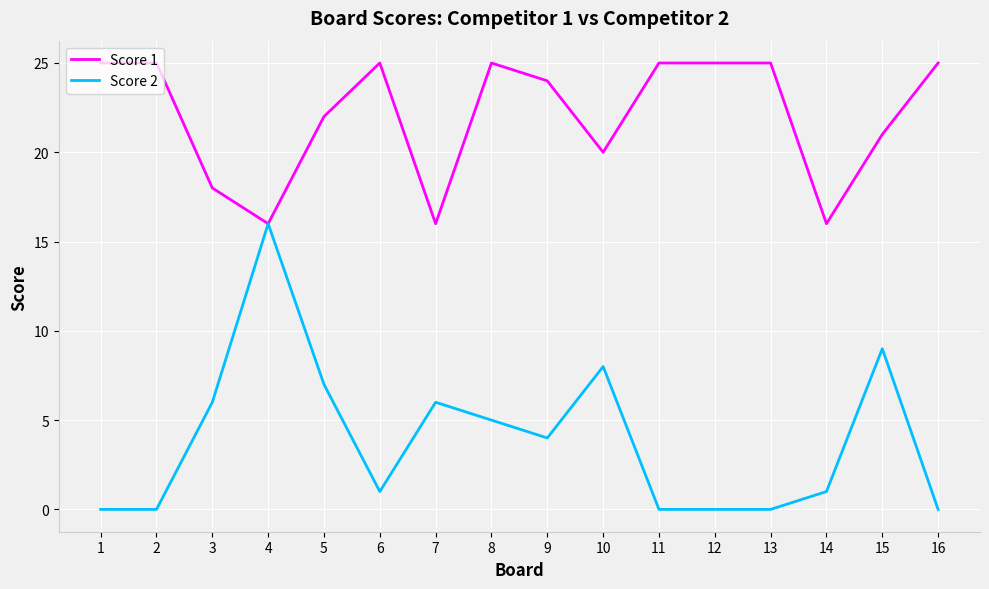

What is the difference between the highest and lowest values at 14?

15